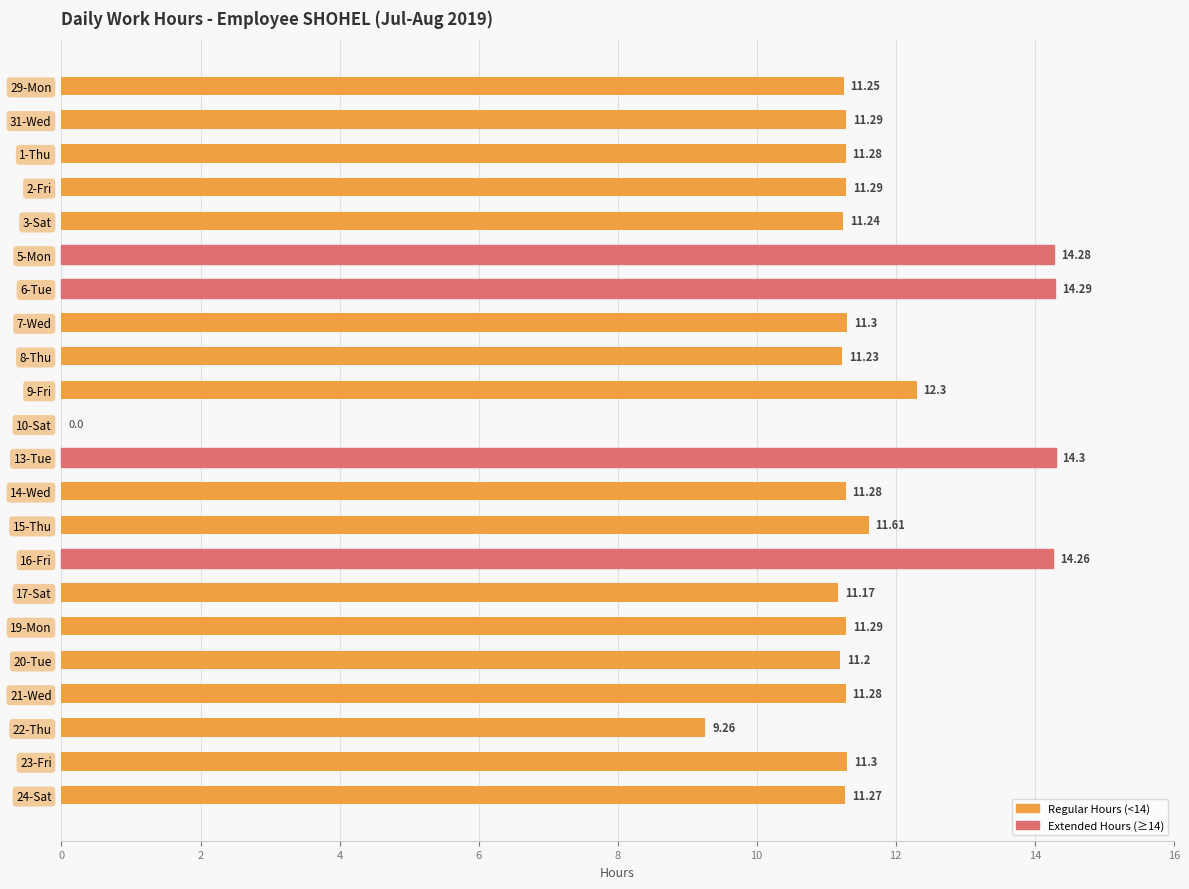

What is the ratio of the value at 21-Wed to the value at 5-Mon?

0.8